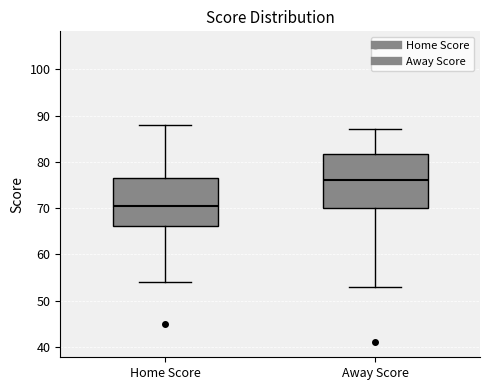

Reading left to right, transcribe this box plot: for each box, give where its median line is, the range the box spans, and where its two whiskers end, as read against the y-axis. The values are not printed on the chart, so give them approximately, as read against the axis.

Home Score: median 71, box 66 to 77, whiskers 54 to 88
Away Score: median 76, box 70 to 82, whiskers 53 to 87